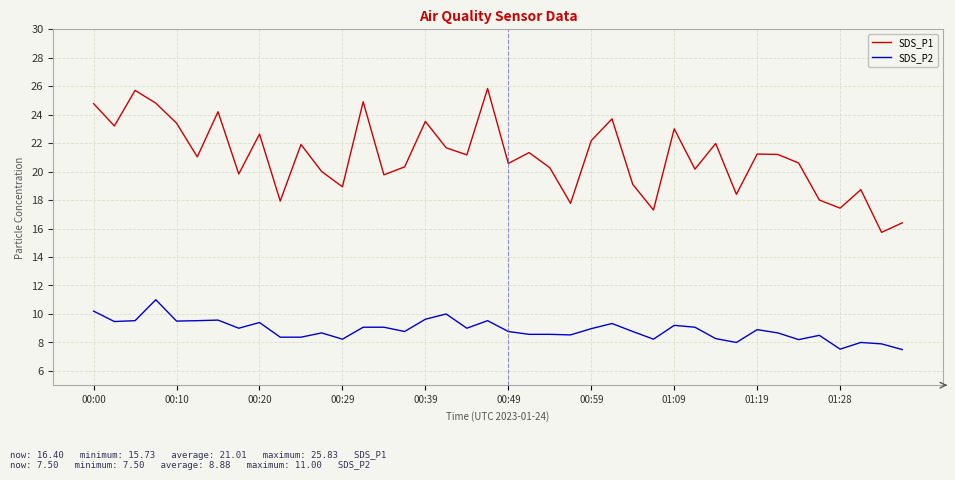

List the series in order of their overall mean, highest first.

SDS_P1, SDS_P2